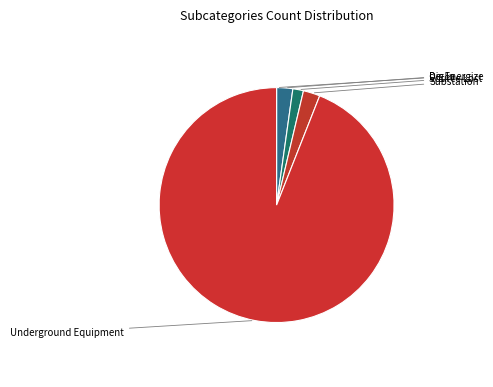

Which category has the biggest portion of the pie?

Underground Equipment